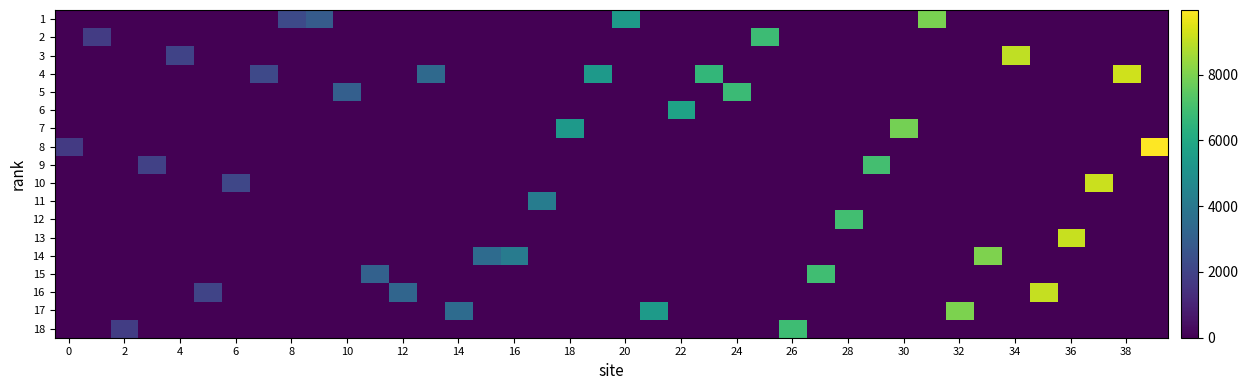

At how many categories does at least one series exceed 4825?

22